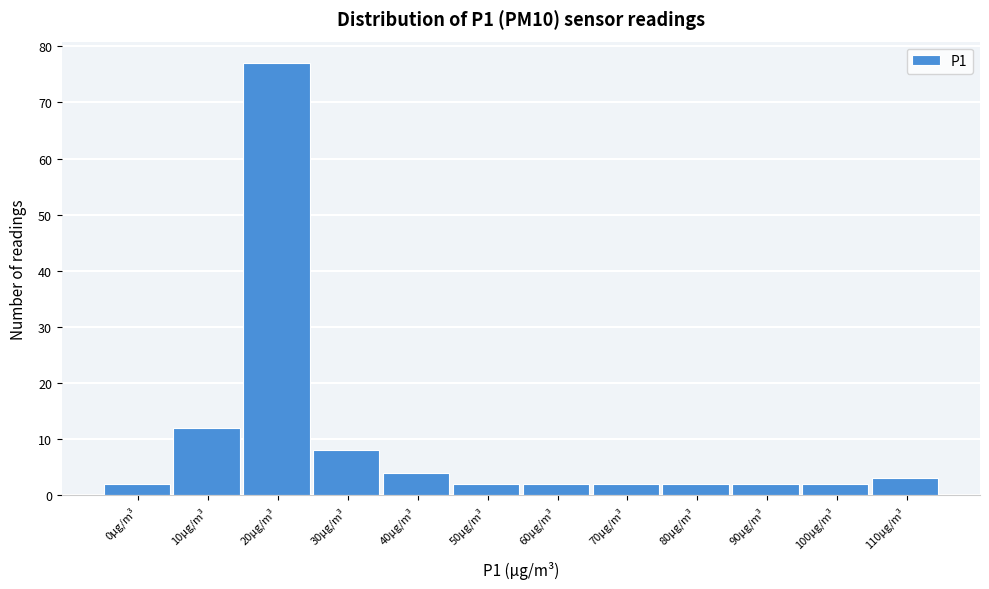

Reading left to right, transcribe all the data shown in this chart.

2	12	77	8	4	2	2	2	2	2	2	3